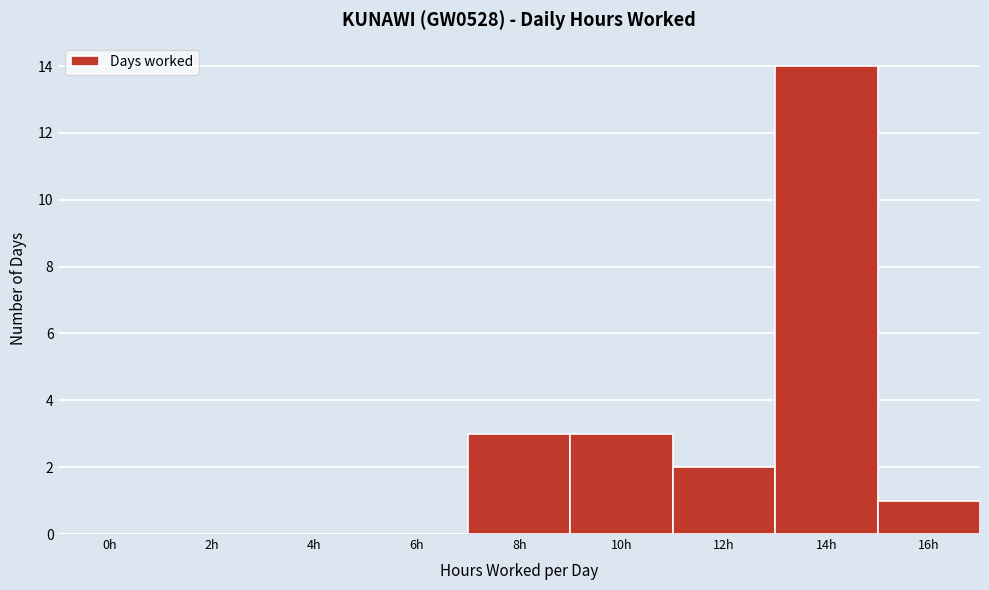

Reading left to right, extract all data points from this chart.

0h=0	2h=0	4h=0	6h=0	8h=3	10h=3	12h=2	14h=14	16h=1